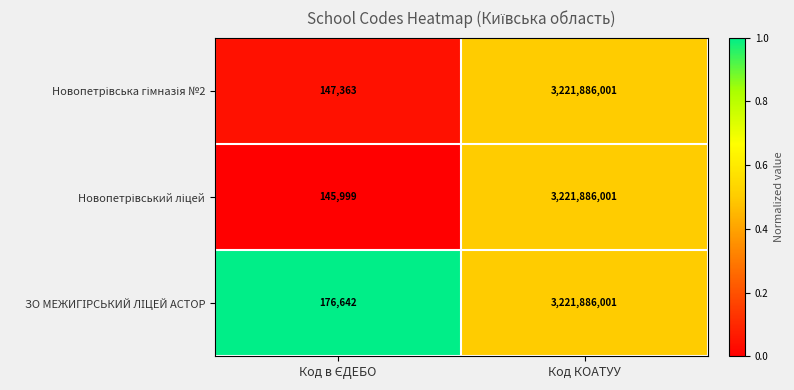

What is the total value across all series at Код КОАТУУ?

9665658003